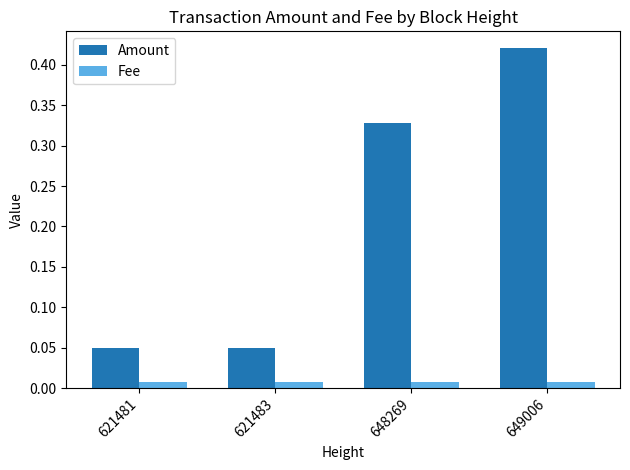

Rank the series at 648269 from lowest to highest value.

Fee, Amount